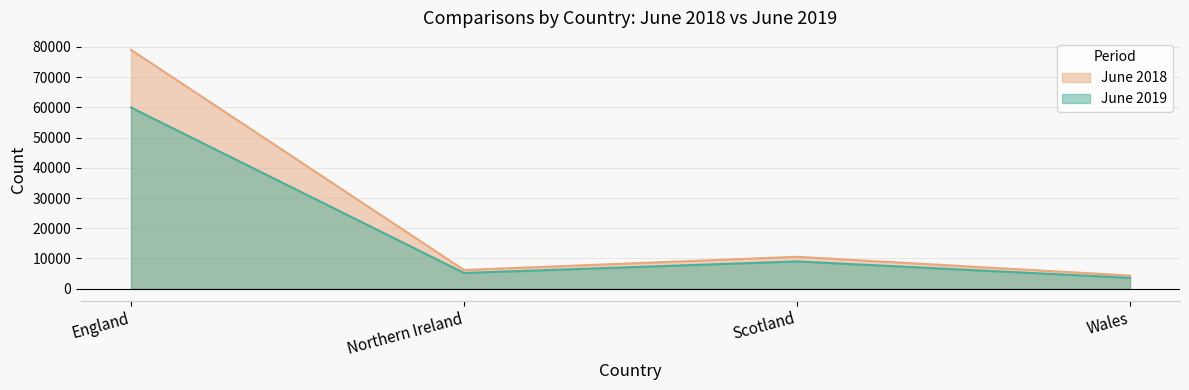

At which label does June 2018 reach its minimum?

Wales